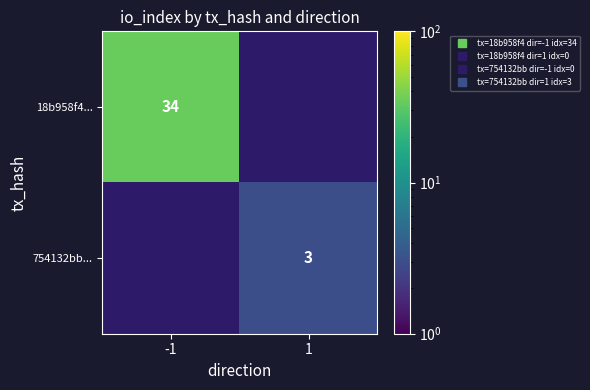

True or false: 18b958f4... has a value of 7.6 at -1.

False